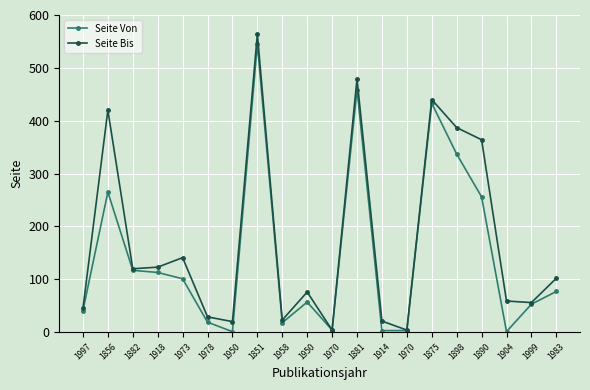

Rank the series at 1958 from highest to lowest value.

Seite Bis, Seite Von